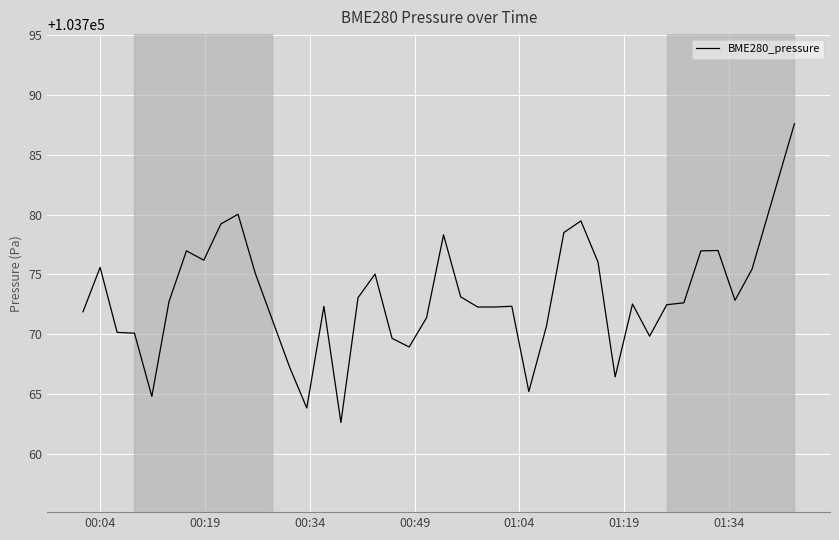

Is this an area chart (filled region under the line)?

No